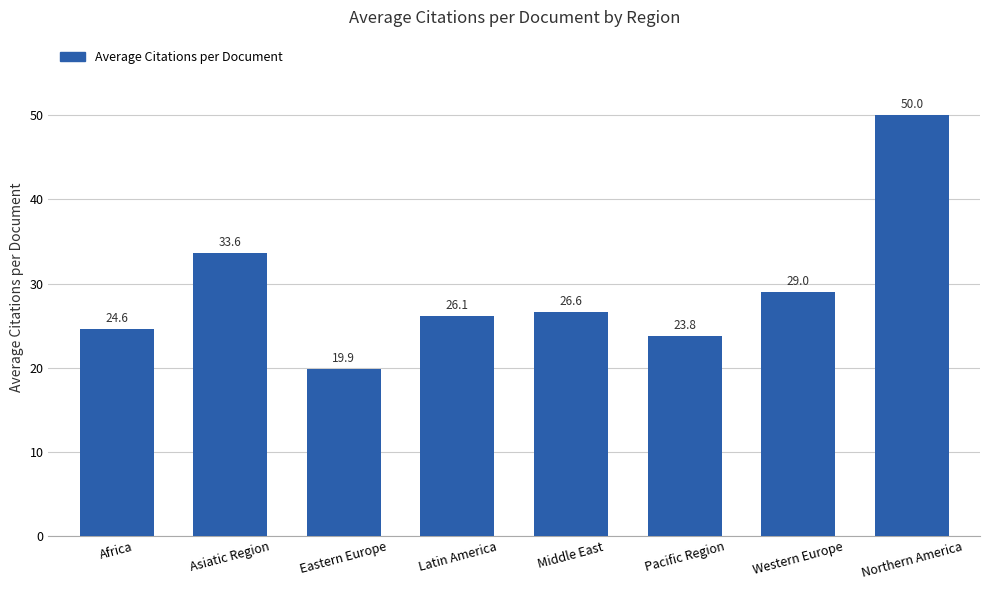

Where does the data first go above 26?

Asiatic Region